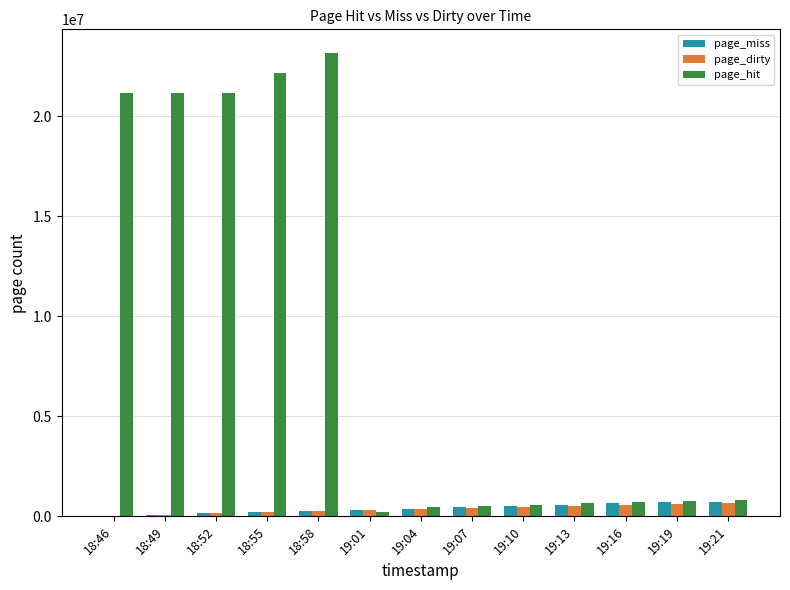

The page_hit series shows 23188416 at 18:58. True or false?

True